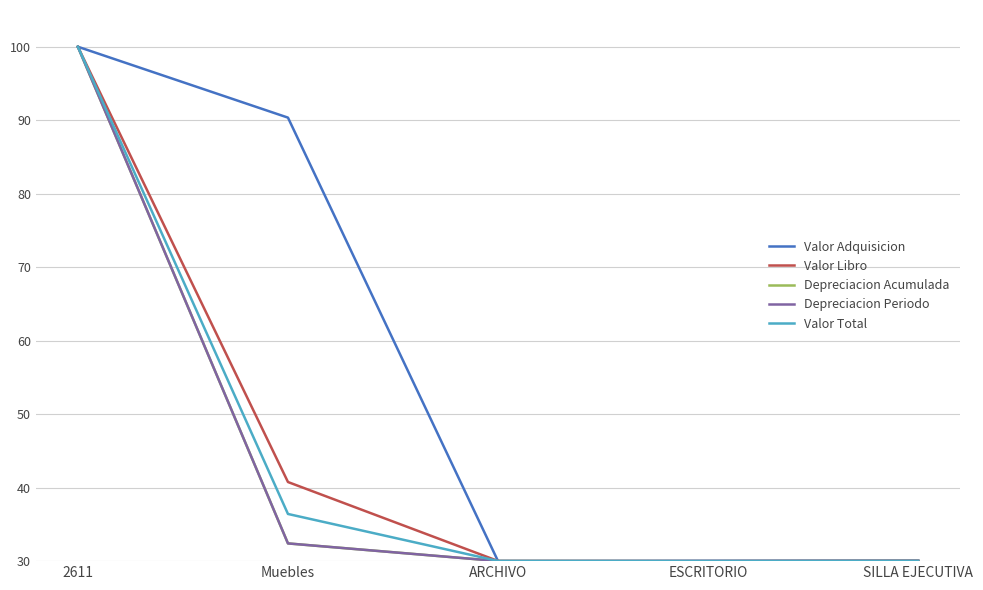

What value does the Valor Total series have at ARCHIVO?

30.0